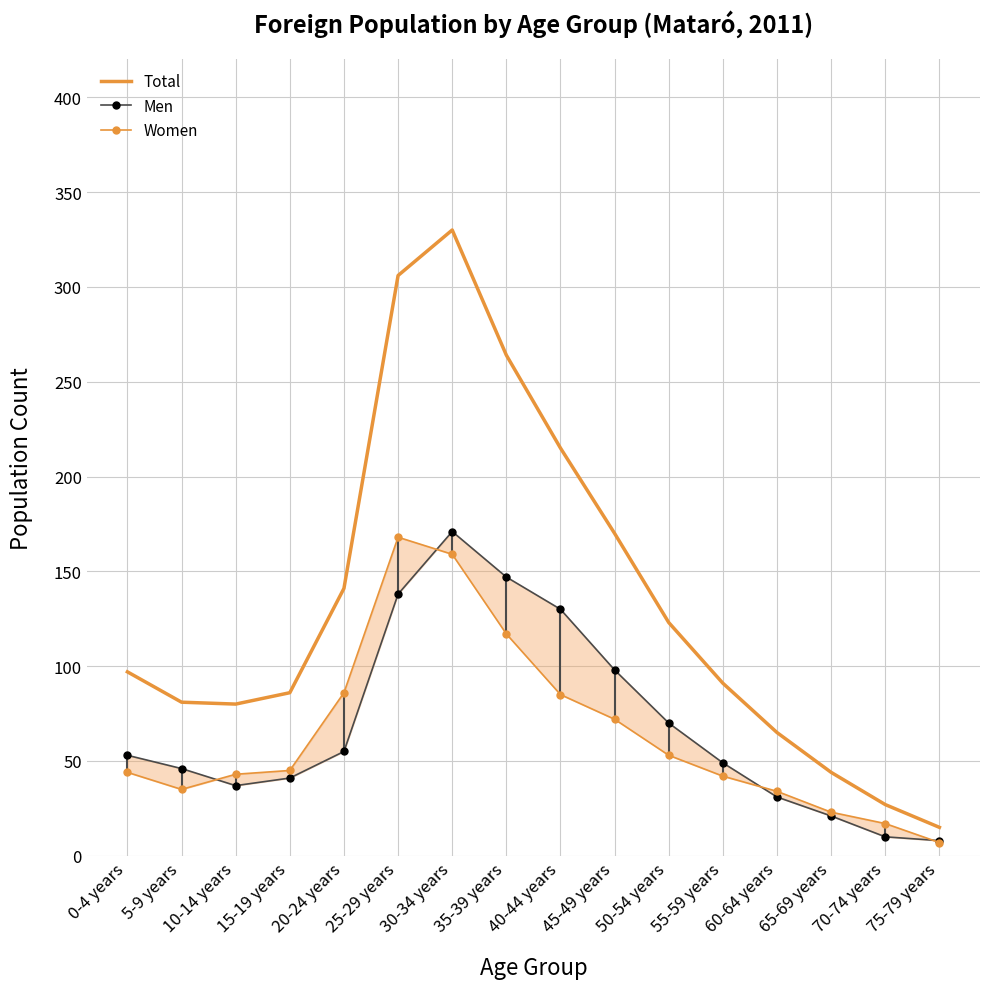

Is this an area chart (filled region under the line)?

No